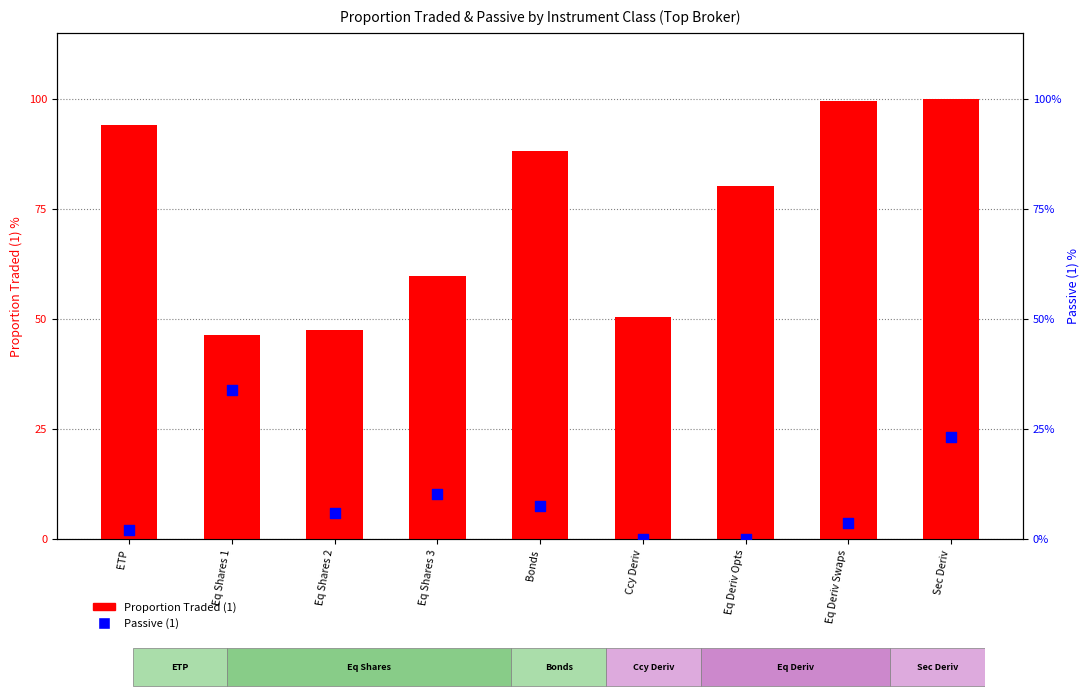

Which series has the largest Y range (max minus min)?

Proportion Traded (1)